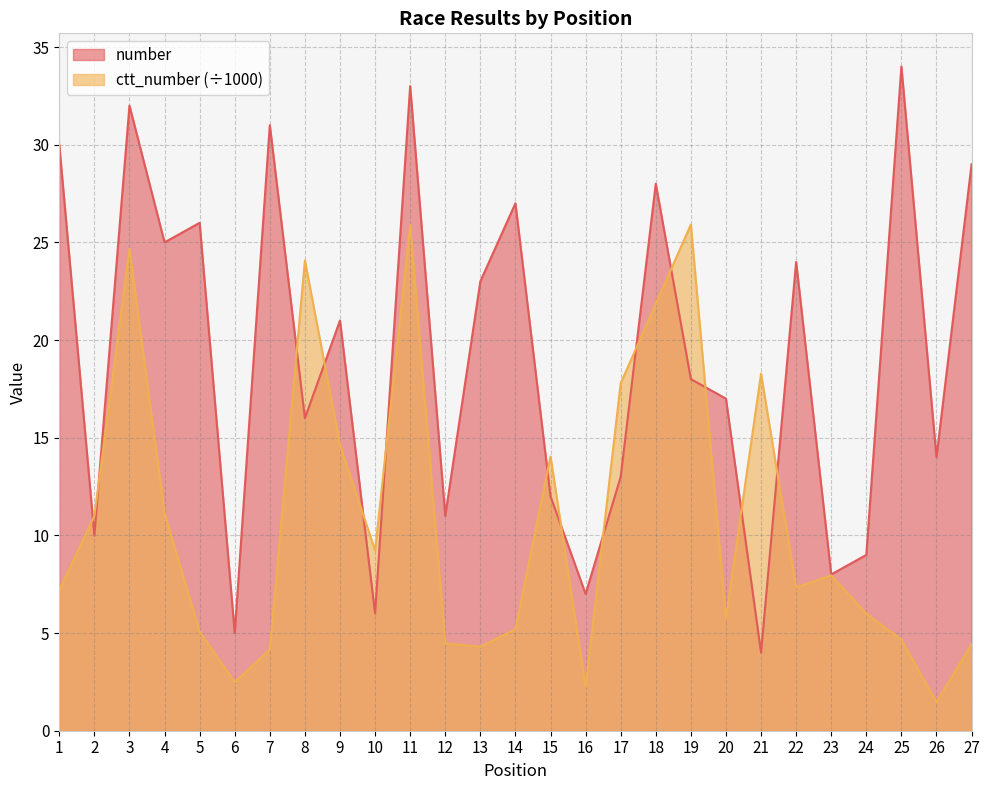

Rank the categories by number value from highest to lowest.

25, 11, 3, 7, 1, 27, 18, 14, 5, 4, 22, 13, 9, 19, 20, 8, 26, 17, 15, 12, 2, 24, 23, 16, 10, 6, 21